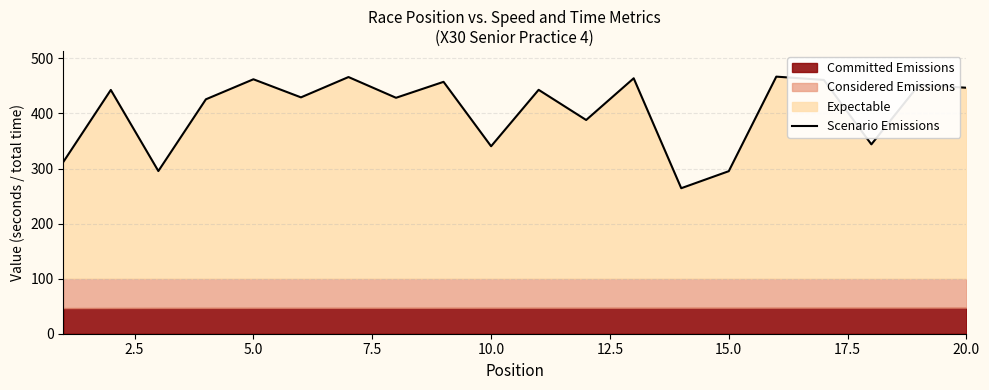

Is it true that the value at 12 is 753.3?

False